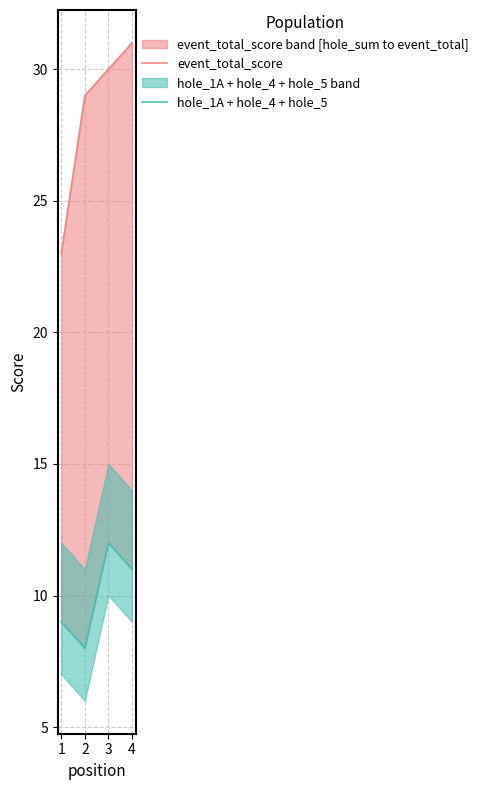

What is the difference between the maximum and minimum values in the event_total_score series?

8